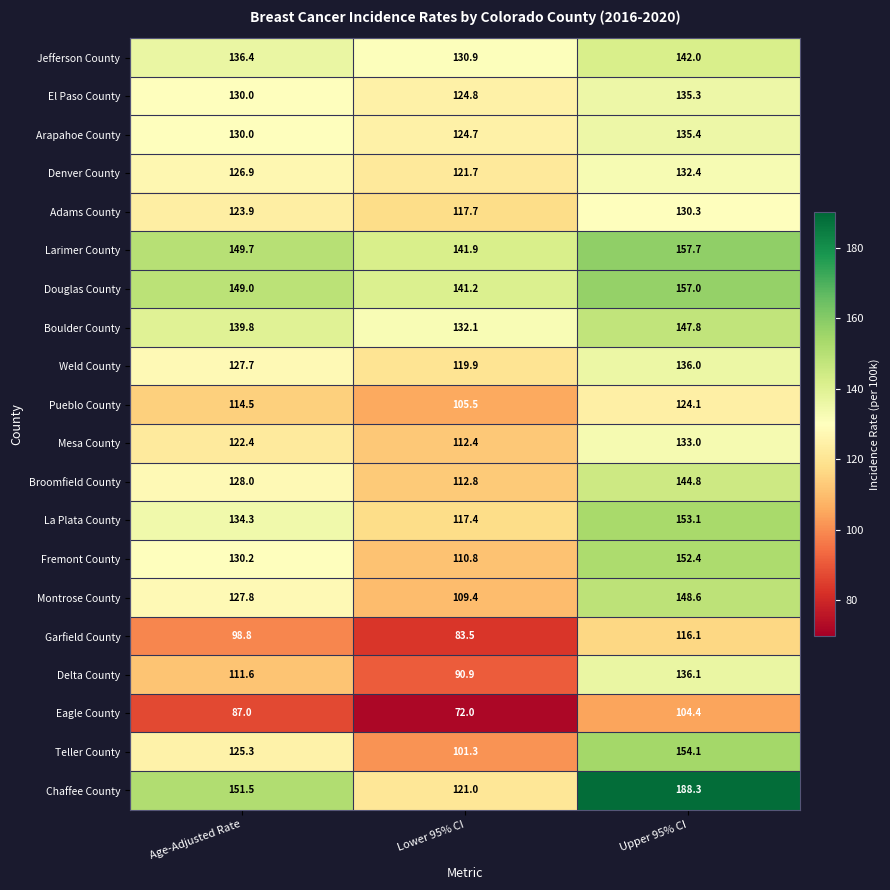

List the labels in order of El Paso County value, largest first.

Upper 95% CI, Age-Adjusted Rate, Lower 95% CI